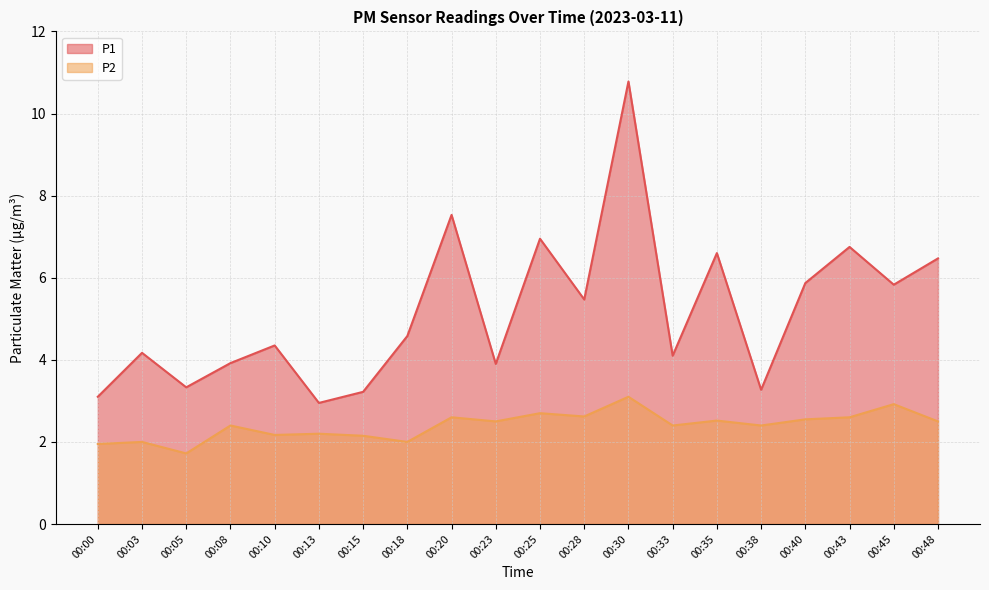

Which has a higher value, 00:18 or 00:05?

00:18